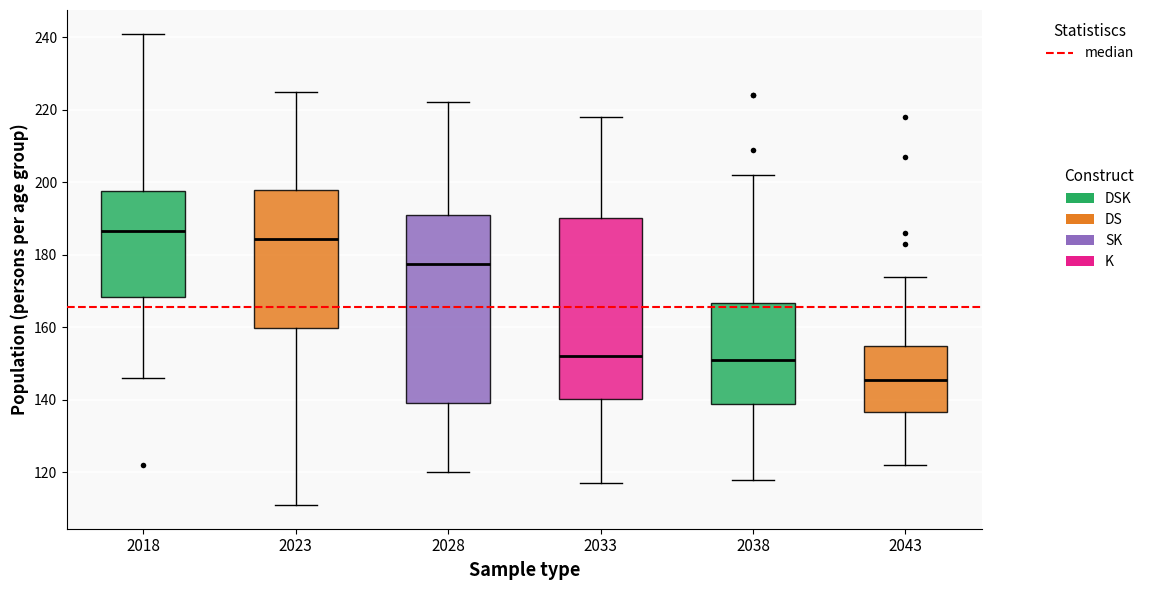

Which box's median line is the highest?

2018